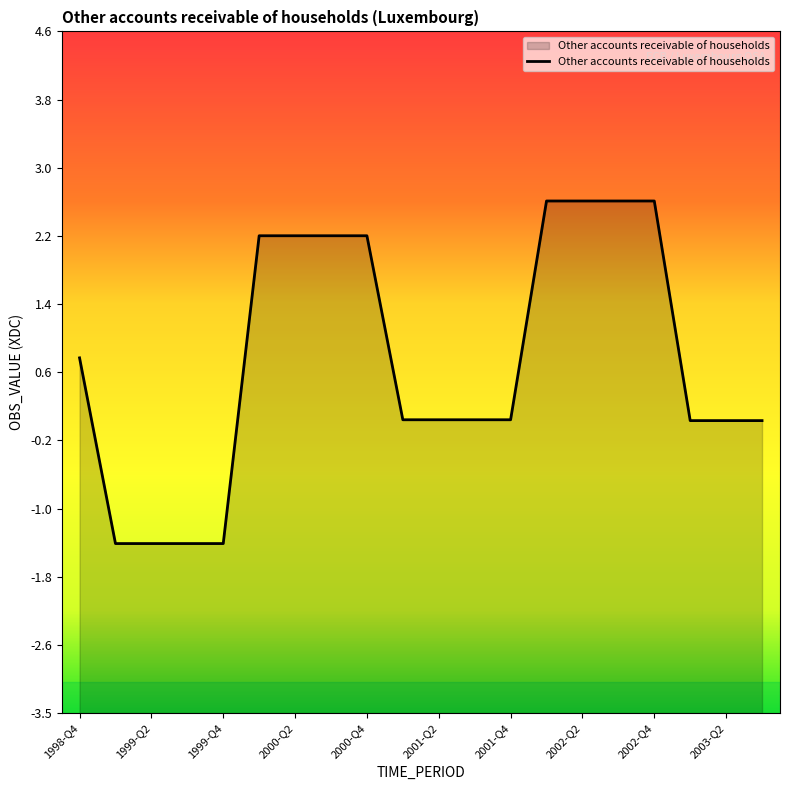

Rank the categories by value from highest to lowest.

2002-Q1, 2002-Q2, 2002-Q3, 2002-Q4, 2000-Q1, 2000-Q2, 2000-Q3, 2000-Q4, 1998-Q4, 2001-Q1, 2001-Q2, 2001-Q3, 2001-Q4, 2003-Q1, 2003-Q2, 2003-Q3, 1999-Q1, 1999-Q2, 1999-Q3, 1999-Q4